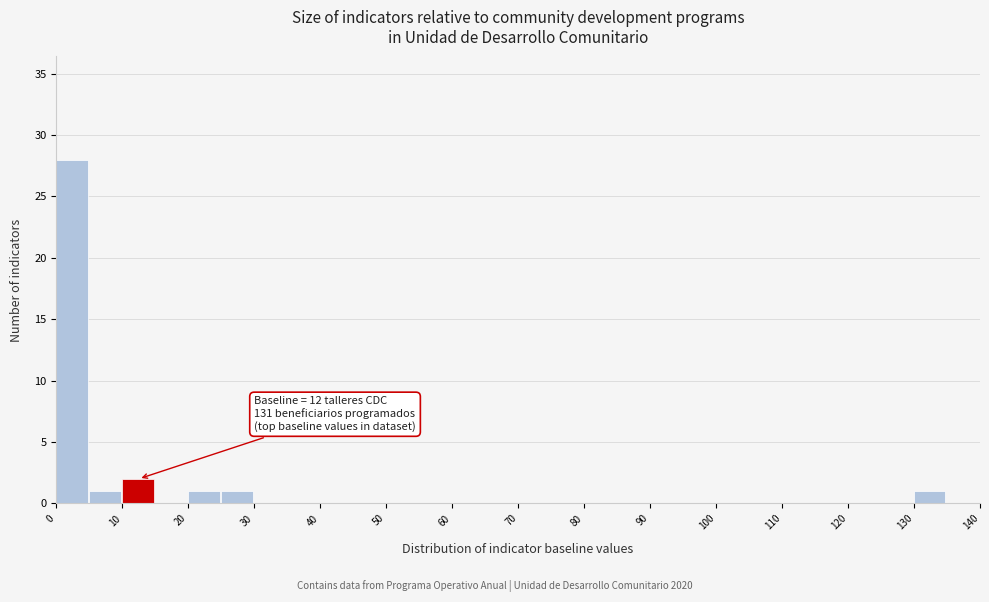

Over which range of the x-axis is the bar tallest?

0 to 5